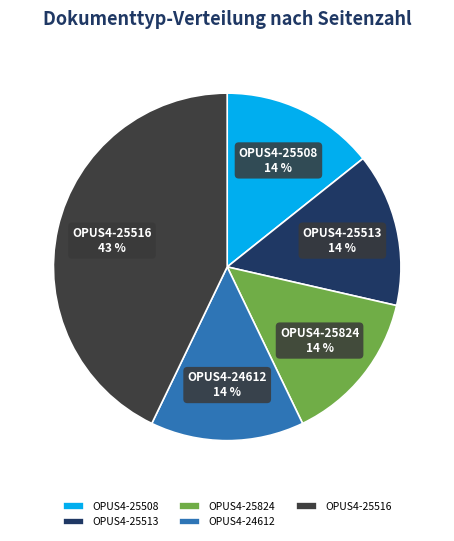

Does OPUS4-25516 represent more than half of the total?

No